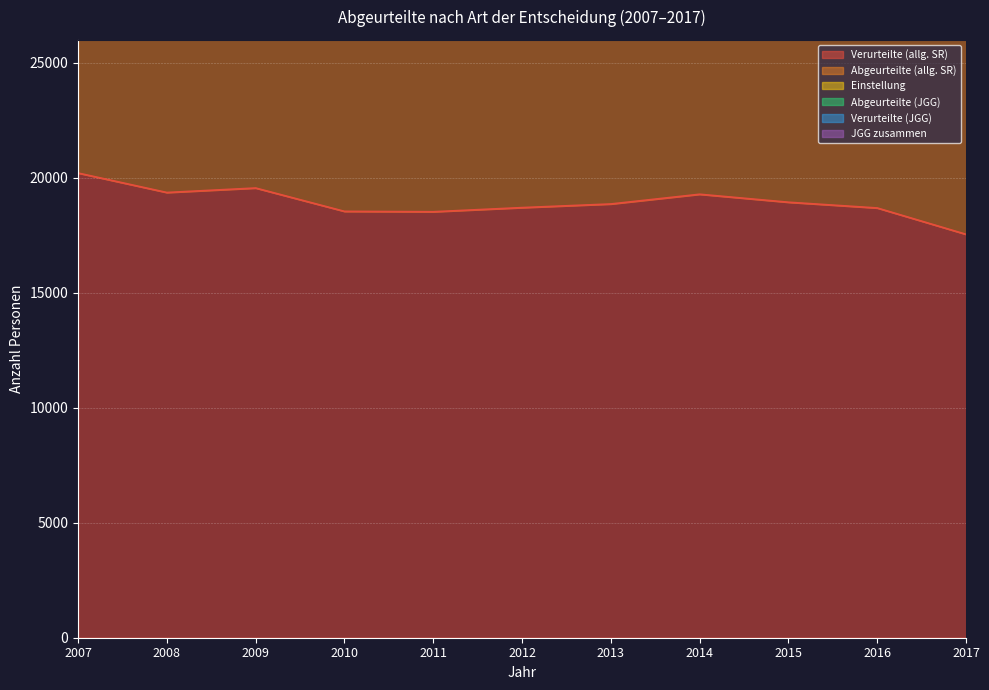

Reading left to right, what are all the values shown in this chart?

Verurteilte (allg. SR): 2007=20210	2008=19363	2009=19558	2010=18543	2011=18526	2012=18706	2013=18864	2014=19287	2015=18940	2016=18690	2017=17544
Abgeurteilte (allg. SR): 2007=24801	2008=23782	2009=24387	2010=23361	2011=23444	2012=23332	2013=23614	2014=23918	2015=23602	2016=23211	2017=21833
Einstellung: 2007=3872	2008=3693	2009=3956	2010=3889	2011=4095	2012=3853	2013=4001	2014=3834	2015=3958	2016=3809	2017=3599
Abgeurteilte (JGG): 2007=4977	2008=4494	2009=4152	2010=3364	2011=2843	2012=2533	2013=2313	2014=2065	2015=1847	2016=1877	2017=1958
Verurteilte (JGG): 2007=2998	2008=2660	2009=2743	2010=2222	2011=1910	2012=1629	2013=1544	2014=1290	2015=1102	2016=1163	2017=1184
JGG zusammen: 2007=1320	2008=1161	2009=1029	2010=920	2011=777	2012=750	2013=624	2014=644	2015=636	2016=625	2017=672